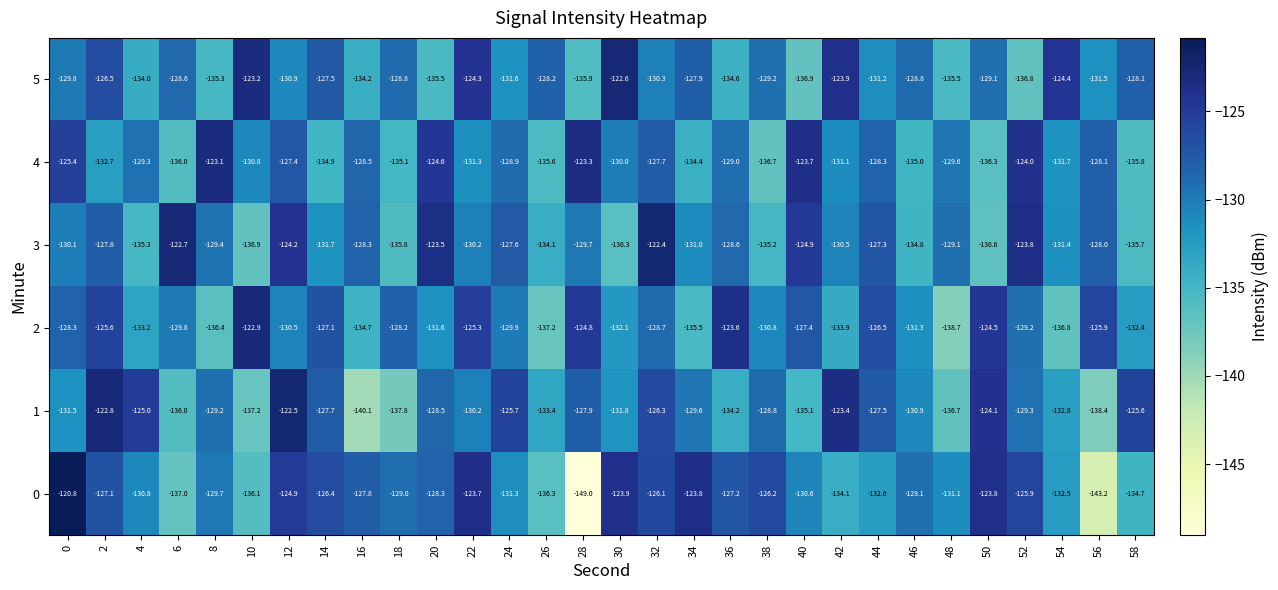

True or false: 2 has a value of -245.2 at 26.

False